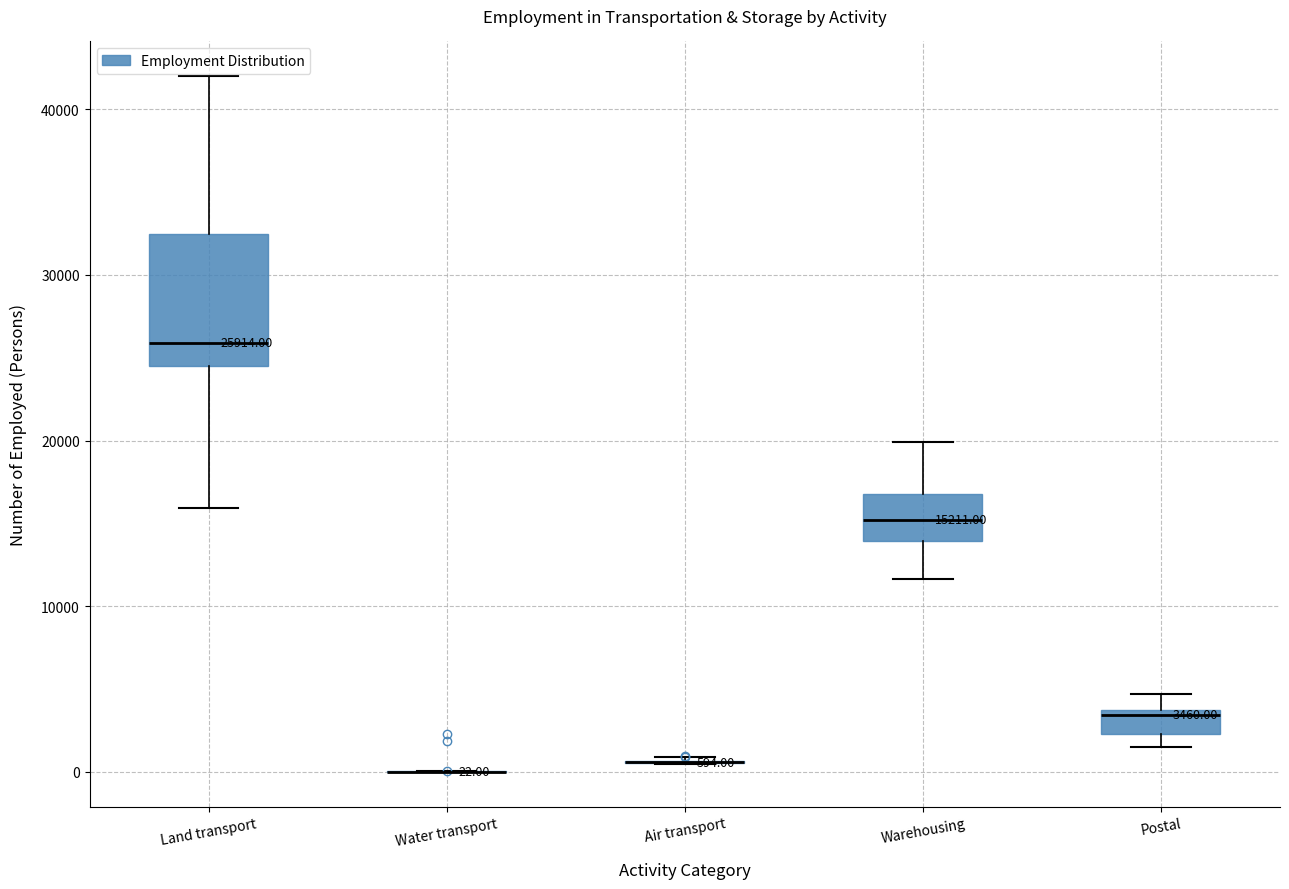

Which box is the tallest, from its lower edge to its upper edge?

Land transport